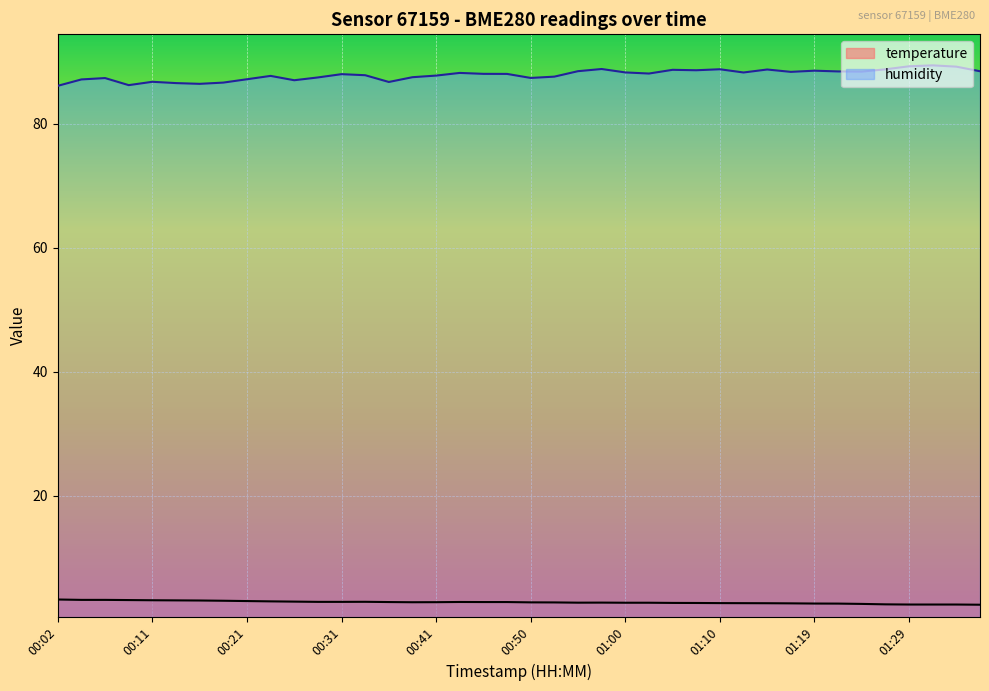

What is the smallest value displayed?

2.5